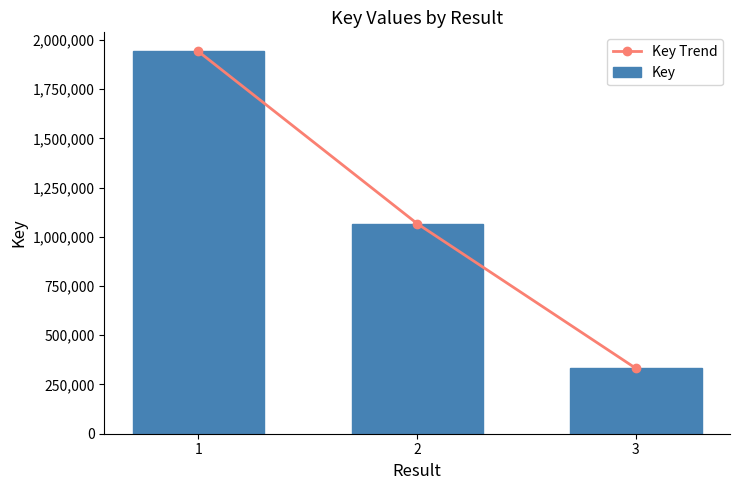

Is it true that Key equals 192731 at 3?

False